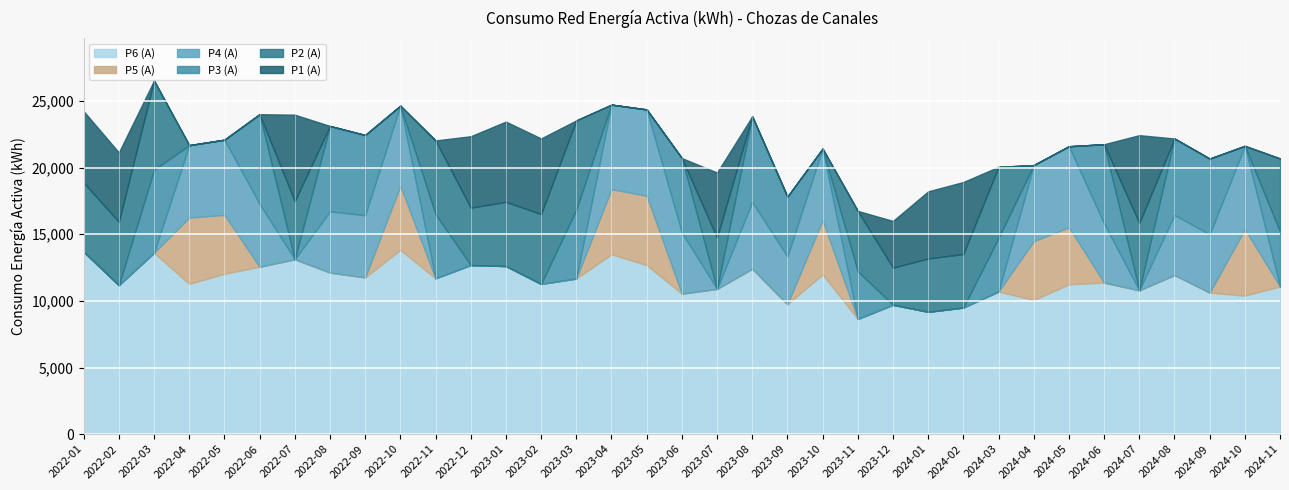

Reading left to right, transcribe all the data shown in this chart.

P1 (A): 2022-01=5359	2022-02=5210	2022-03=0	2022-04=0	2022-05=0	2022-06=0	2022-07=6500	2022-08=0	2022-09=0	2022-10=0	2022-11=0	2022-12=5362	2023-01=6026	2023-02=5673	2023-03=0	2023-04=0	2023-05=0	2023-06=0	2023-07=4883	2023-08=0	2023-09=0	2023-10=0	2023-11=0	2023-12=3507	2024-01=5039	2024-02=5406	2024-03=0	2024-04=0	2024-05=0	2024-06=0	2024-07=6587	2024-08=0	2024-09=0	2024-10=0	2024-11=0
P2 (A): 2022-01=5187	2022-02=4752	2022-03=6689	2022-04=0	2022-05=0	2022-06=0	2022-07=4353	2022-08=0	2022-09=0	2022-10=0	2022-11=5527	2022-12=4305	2023-01=4816	2023-02=5242	2023-03=6699	2023-04=0	2023-05=0	2023-06=0	2023-07=3852	2023-08=0	2023-09=0	2023-10=0	2023-11=4525	2023-12=2786	2024-01=4000	2024-02=4016	2024-03=5325	2024-04=0	2024-05=0	2024-06=0	2024-07=5056	2024-08=0	2024-09=0	2024-10=0	2024-11=5476
P3 (A): 2022-01=0	2022-02=0	2022-03=6231	2022-04=0	2022-05=0	2022-06=6729	2022-07=0	2022-08=6403	2022-09=6022	2022-10=0	2022-11=4823	2022-12=0	2023-01=0	2023-02=0	2023-03=5169	2023-04=0	2023-05=0	2023-06=5592	2023-07=0	2023-08=6417	2023-09=4488	2023-10=0	2023-11=3585	2023-12=0	2024-01=0	2024-02=0	2024-03=4032	2024-04=0	2024-05=0	2024-06=5950	2024-07=0	2024-08=5731	2024-09=5688	2024-10=0	2024-11=4131
P4 (A): 2022-01=0	2022-02=0	2022-03=0	2022-04=5431	2022-05=5638	2022-06=4720	2022-07=0	2022-08=4600	2022-09=4663	2022-10=6017	2022-11=0	2022-12=0	2023-01=0	2023-02=0	2023-03=0	2023-04=6344	2023-05=6475	2023-06=4581	2023-07=0	2023-08=5018	2023-09=3593	2023-10=5369	2023-11=0	2023-12=0	2024-01=0	2024-02=0	2024-03=0	2024-04=5708	2024-05=6081	2024-06=4435	2024-07=0	2024-08=4518	2024-09=4366	2024-10=6257	2024-11=0
P5 (A): 2022-01=0	2022-02=0	2022-03=0	2022-04=4981	2022-05=4417	2022-06=0	2022-07=0	2022-08=0	2022-09=0	2022-10=4803	2022-11=0	2022-12=0	2023-01=0	2023-02=0	2023-03=0	2023-04=4884	2023-05=5203	2023-06=0	2023-07=0	2023-08=0	2023-09=0	2023-10=4073	2023-11=0	2023-12=0	2024-01=0	2024-02=0	2024-03=0	2024-04=4412	2024-05=4280	2024-06=0	2024-07=0	2024-08=0	2024-09=0	2024-10=4976	2024-11=0
P6 (A): 2022-01=13691	2022-02=11177	2022-03=13609	2022-04=11272	2022-05=12040	2022-06=12560	2022-07=13121	2022-08=12123	2022-09=11761	2022-10=13829	2022-11=11689	2022-12=12689	2023-01=12612	2023-02=11274	2023-03=11676	2023-04=13499	2023-05=12687	2023-06=10541	2023-07=10897	2023-08=12409	2023-09=9741	2023-10=11983	2023-11=8642	2023-12=9706	2024-01=9180	2024-02=9499	2024-03=10702	2024-04=10070	2024-05=11242	2024-06=11371	2024-07=10793	2024-08=11936	2024-09=10623	2024-10=10400	2024-11=11080